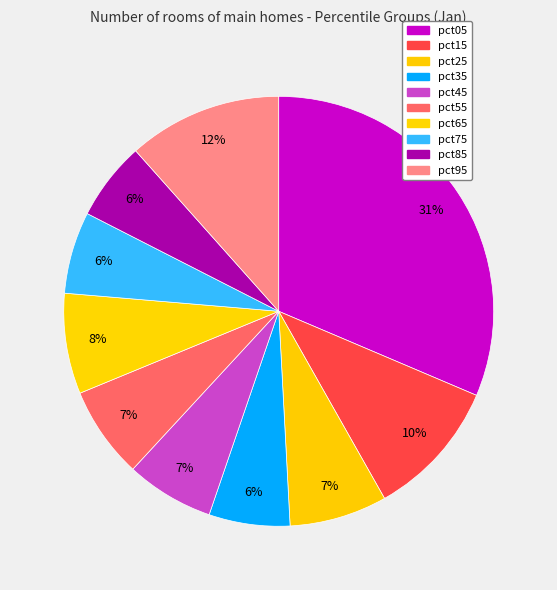

Does any single category account for the majority?

No